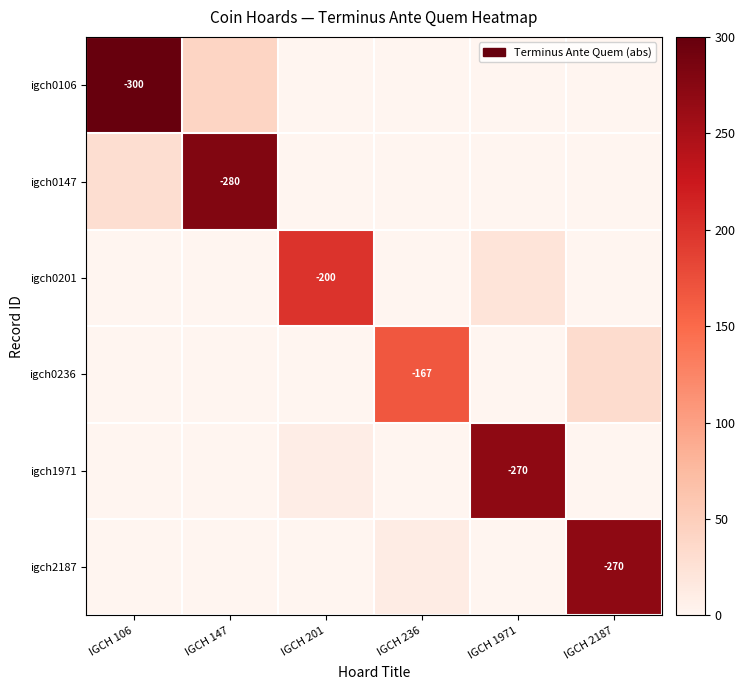

What is the difference between the maximum and minimum values in the igch1971 series?

270.0